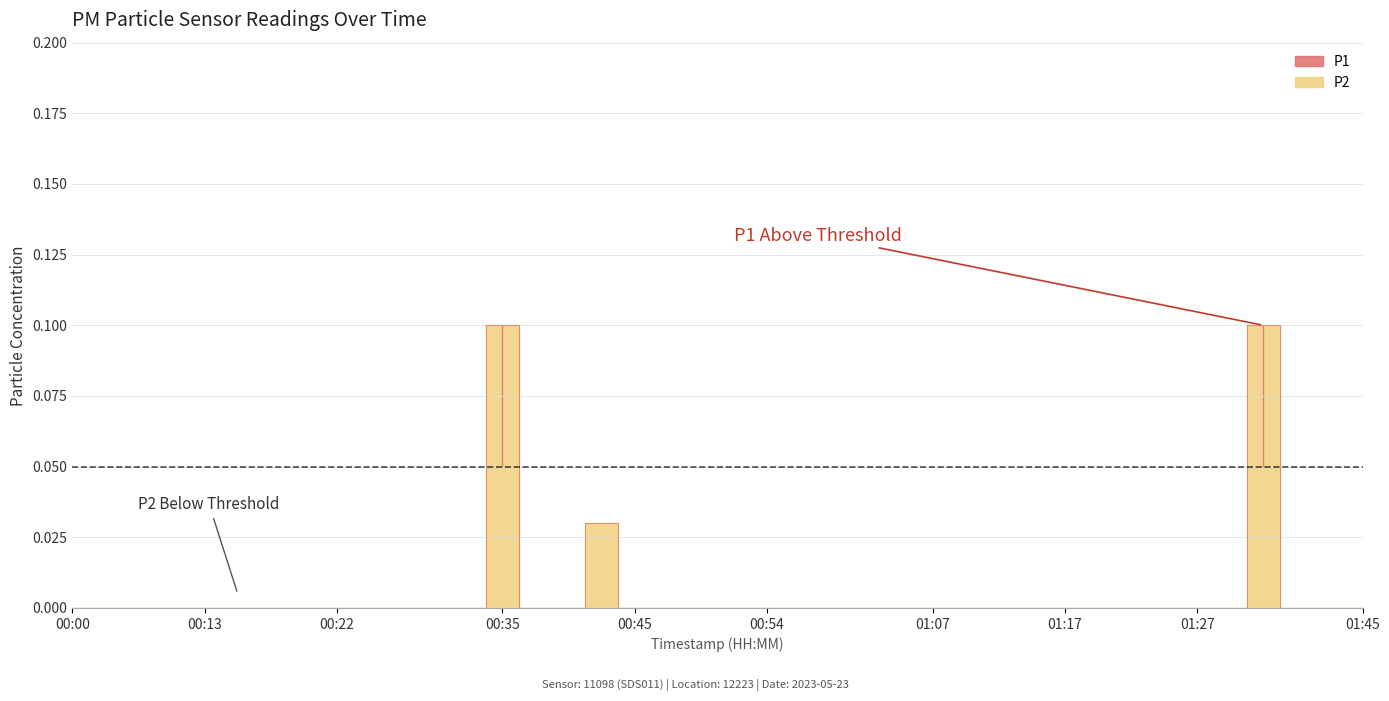

What is the difference between the second highest and second lowest values in the P1 series?

0.1